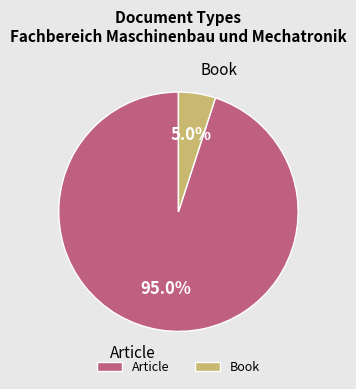

To the nearest percent, what is the average slice percentage?

50%